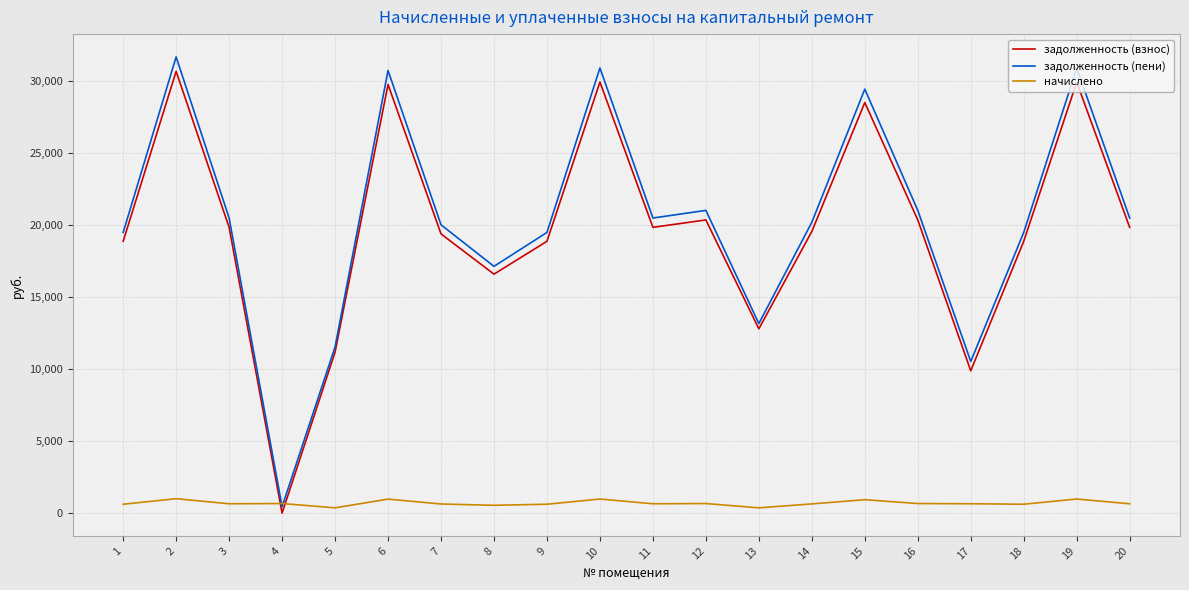

Is the value of начислено at 4 greater than the value of задолженность (взнос) at 9?

No